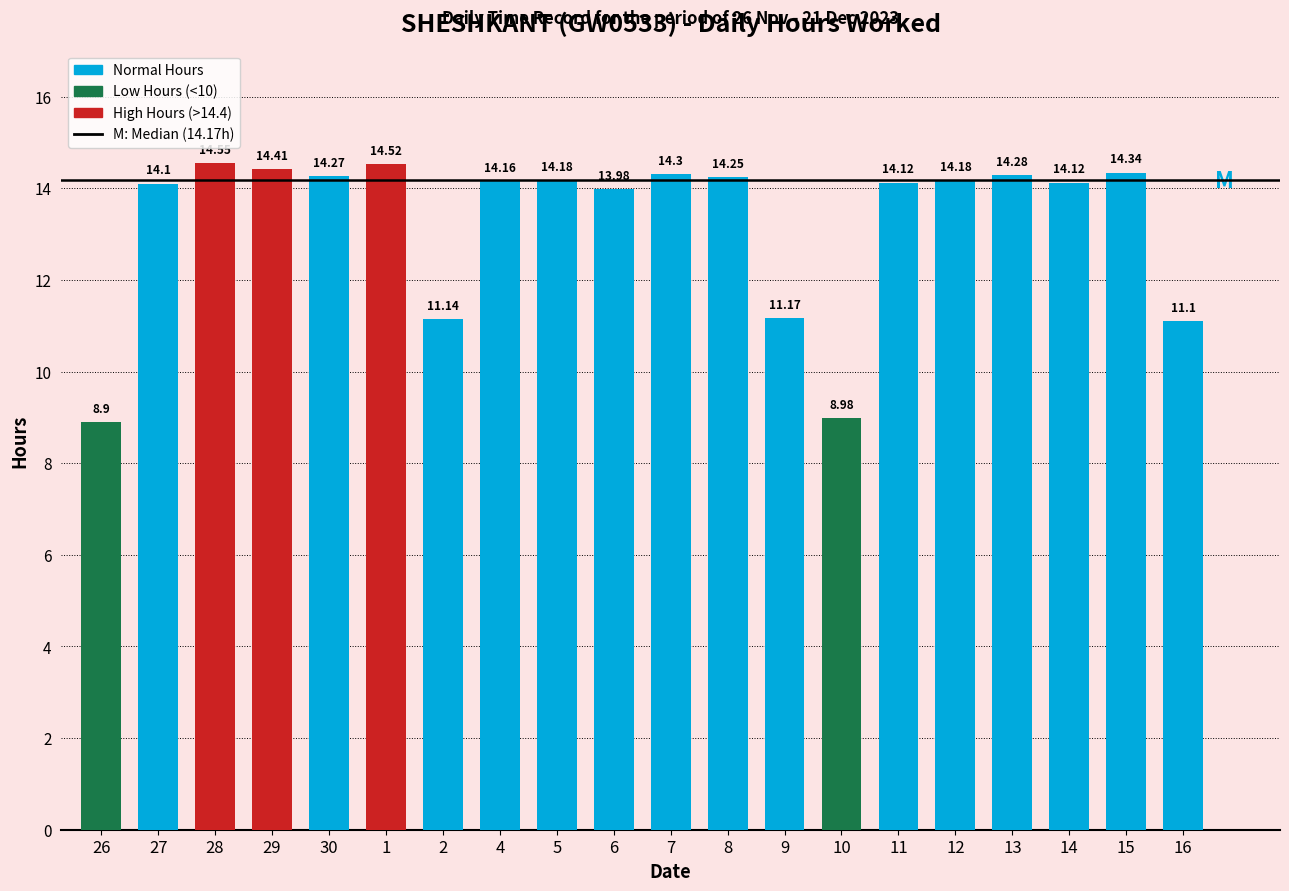

What is the change in value from 29 to 10?

-5.4